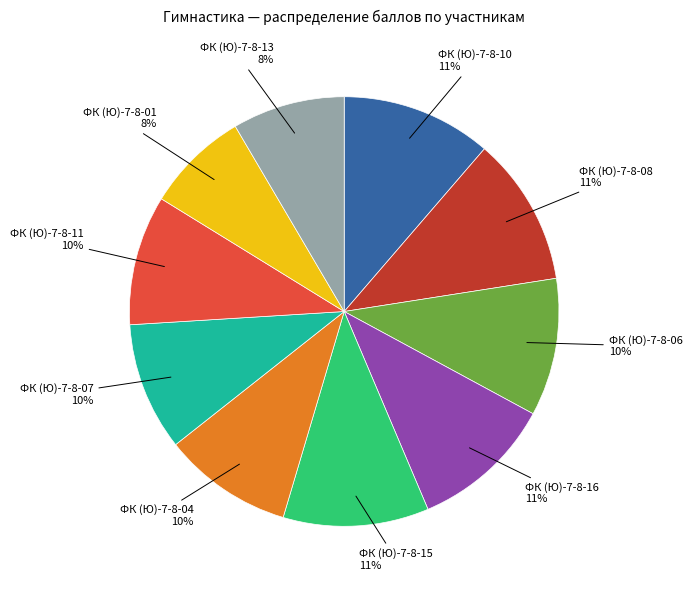

To the nearest percent, what is the average slice percentage?

10%